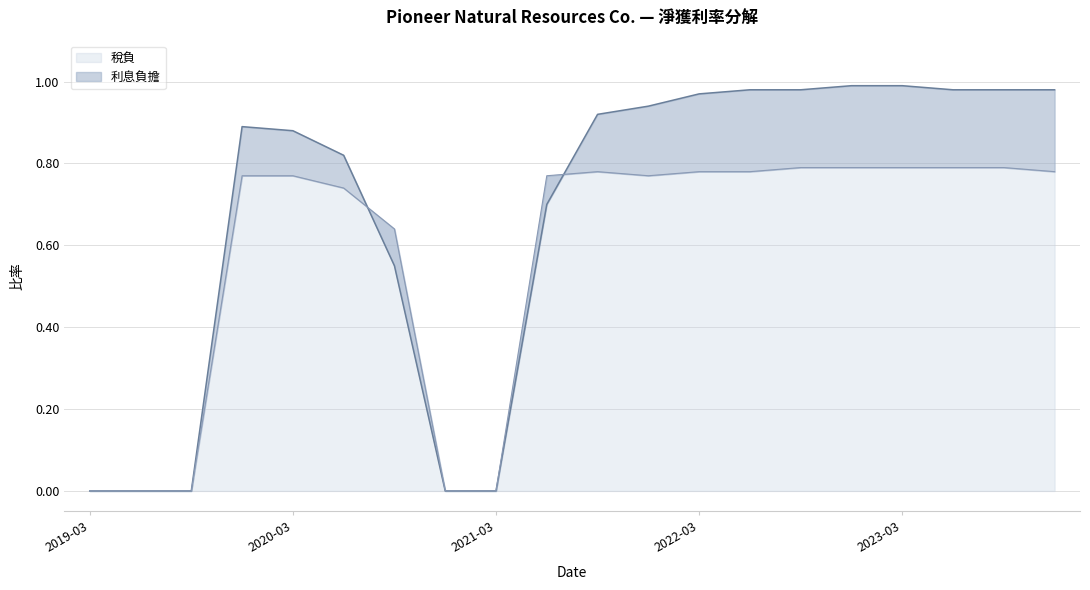

What is the label of the 10th point from the left?

2021-06-30